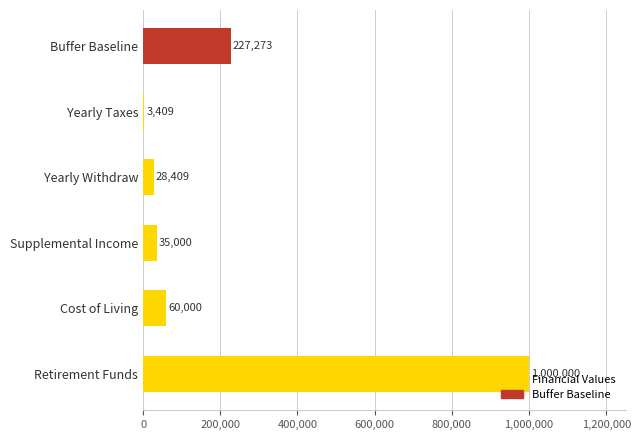

Which has a higher value, Retirement Funds or Yearly Withdraw?

Retirement Funds